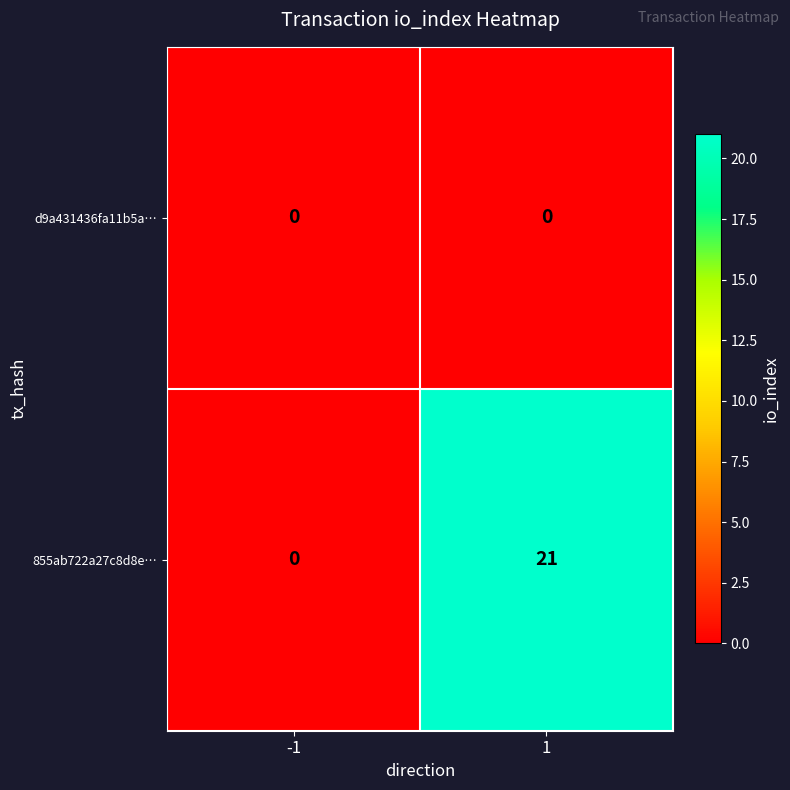

What is the greatest value displayed?

21